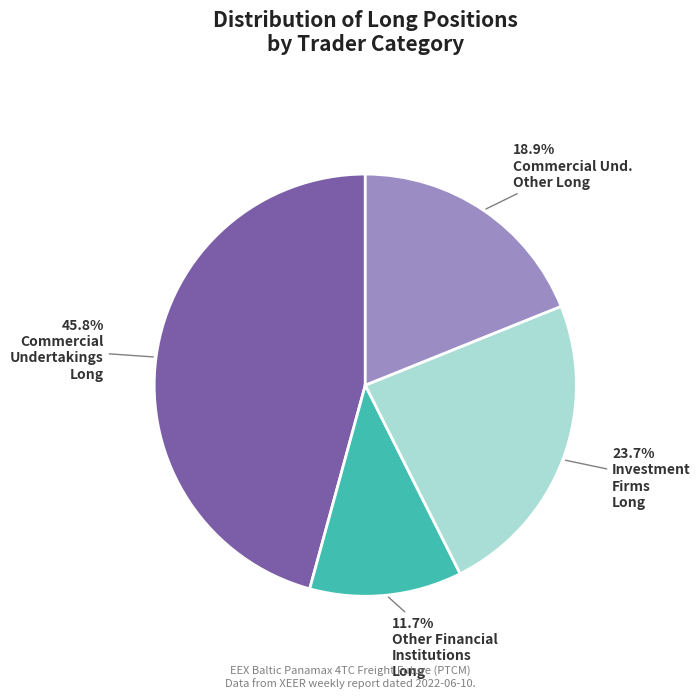

Is there any slice that represents more than half of the pie?

No